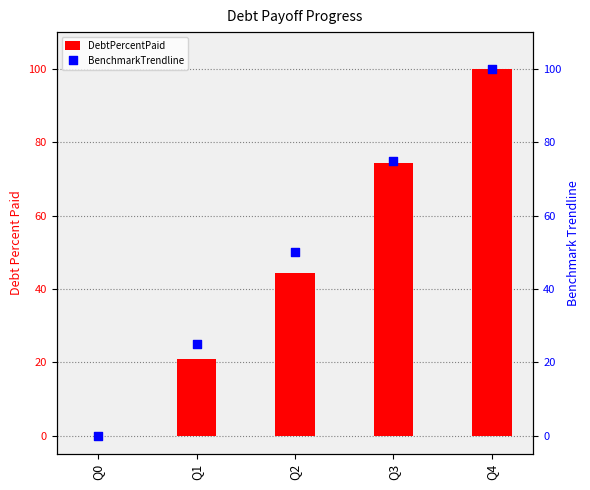

Which series reaches the minimum Y coordinate?

DebtPercentPaid